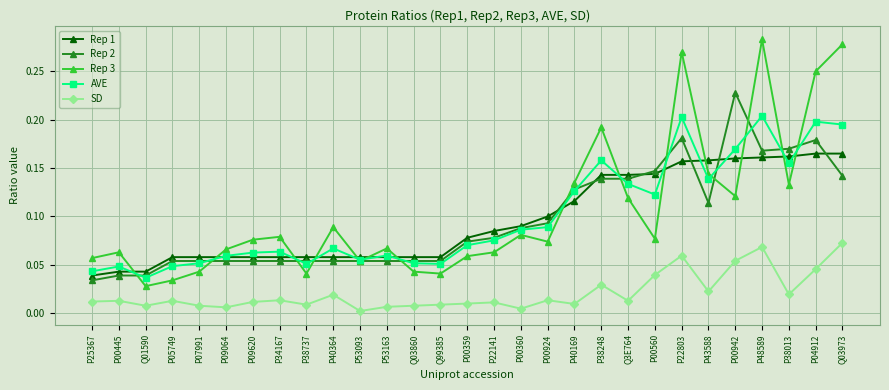

List the series in order of their peak value, highest first.

Rep 3, Rep 2, AVE, Rep 1, SD